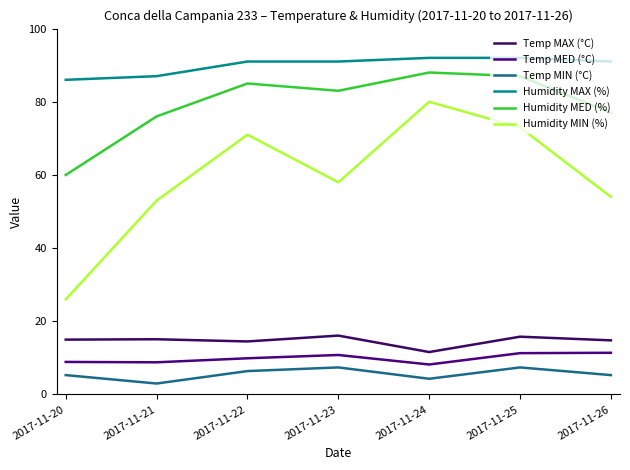

The value of Humidity MAX (%) at 2017-11-23 is 141.8. True or false?

False